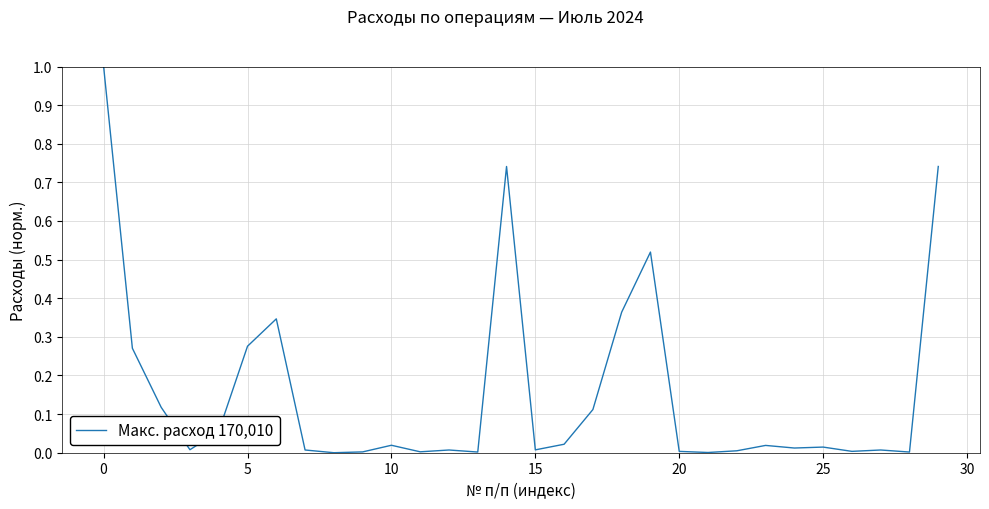

What is the difference between the maximum and minimum values?

1.0